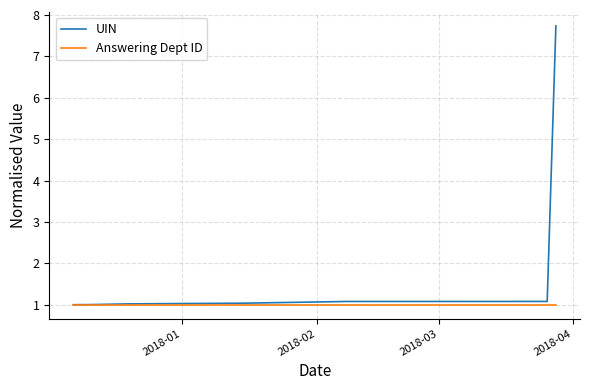

Does the chart display data point markers on the line(s)?

No